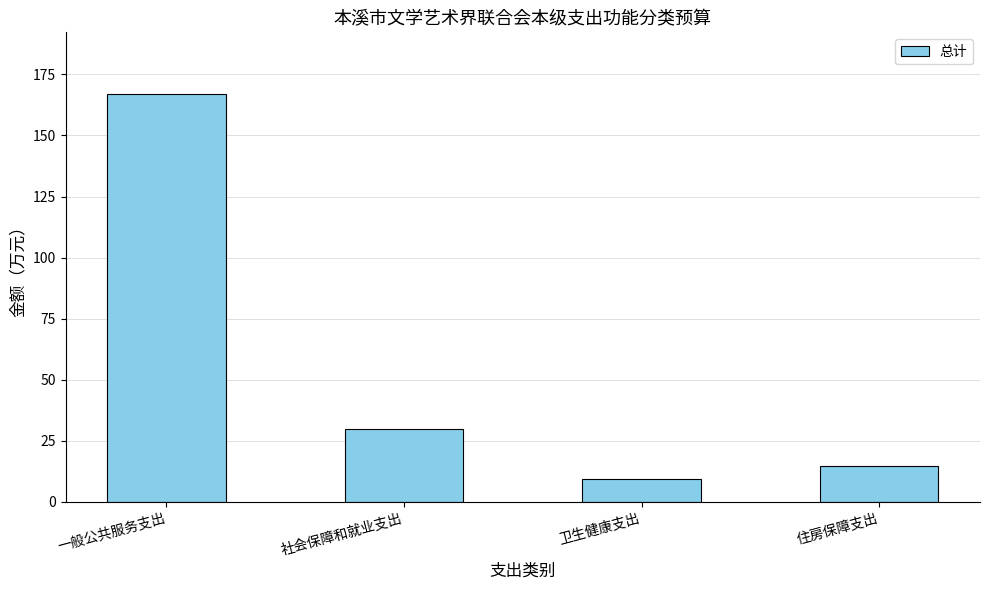

Which label corresponds to the smallest value in the chart?

卫生健康支出